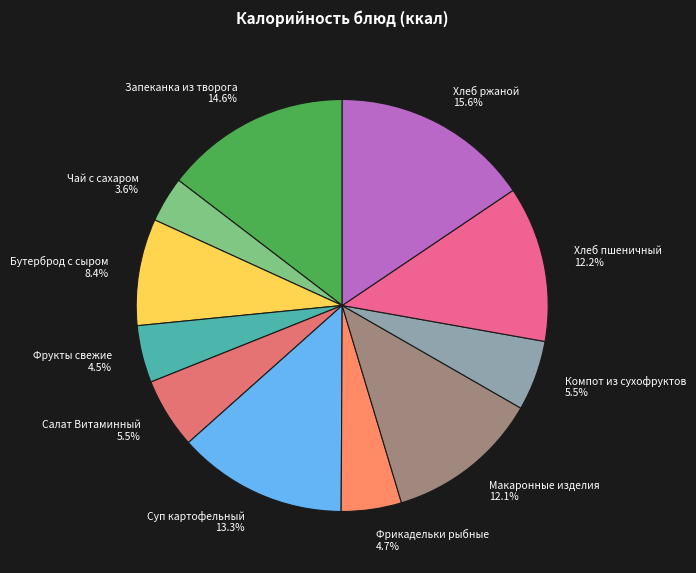

Count the number of slices in the pie.

11